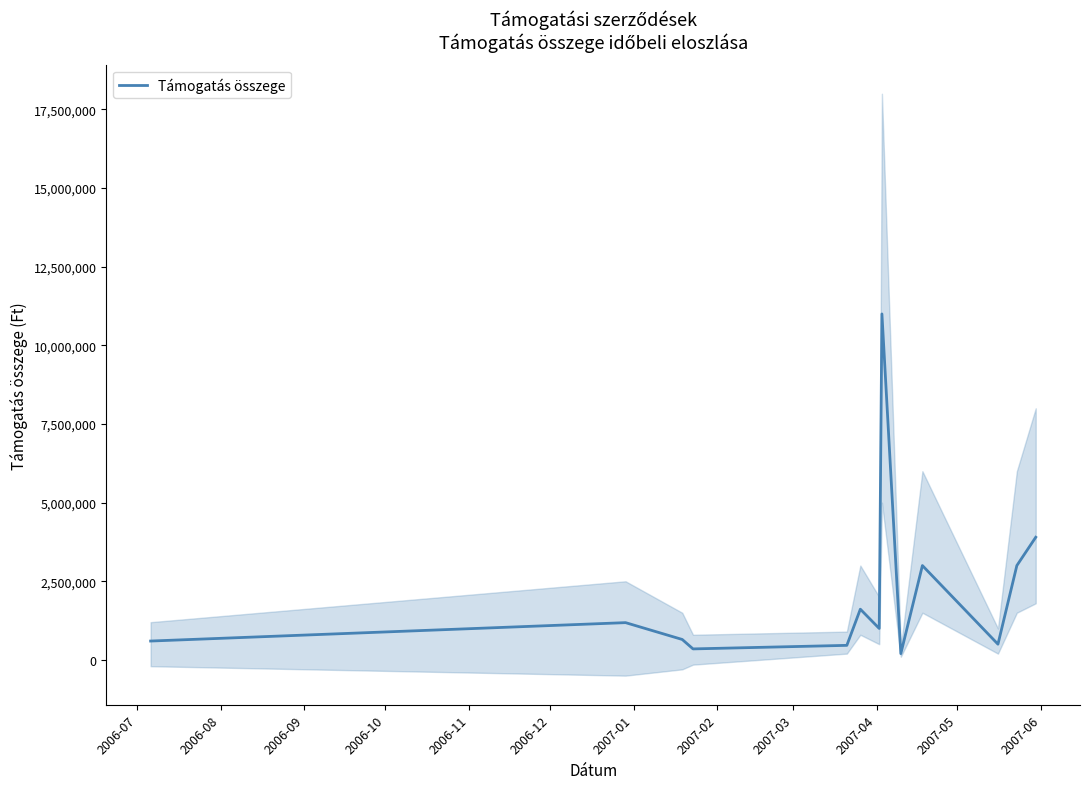

How many data points does each series have?

13